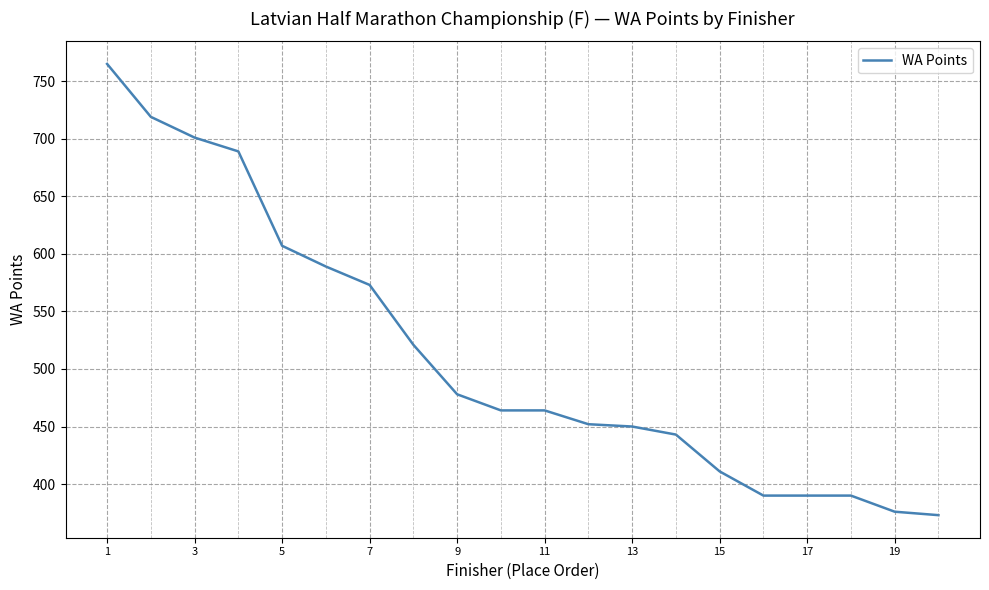

What is the difference between the maximum and minimum values?

392